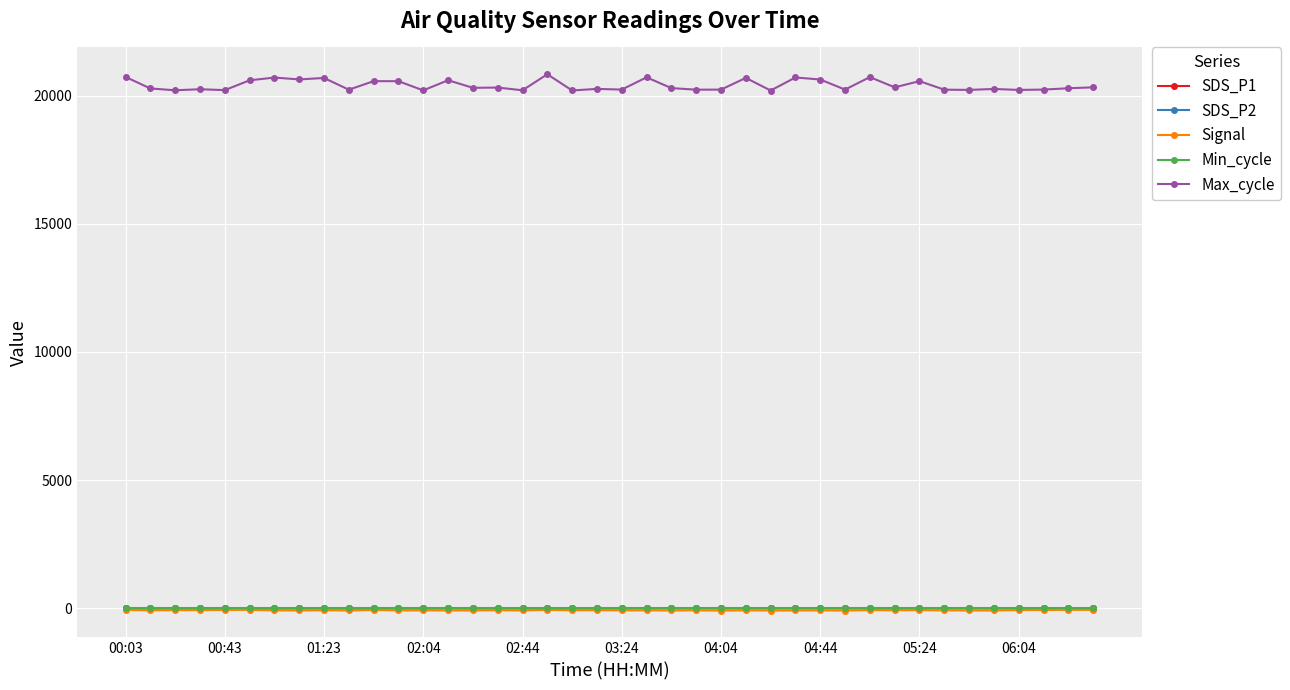

What are all the series names shown in the legend?

SDS_P1, SDS_P2, Signal, Min_cycle, Max_cycle